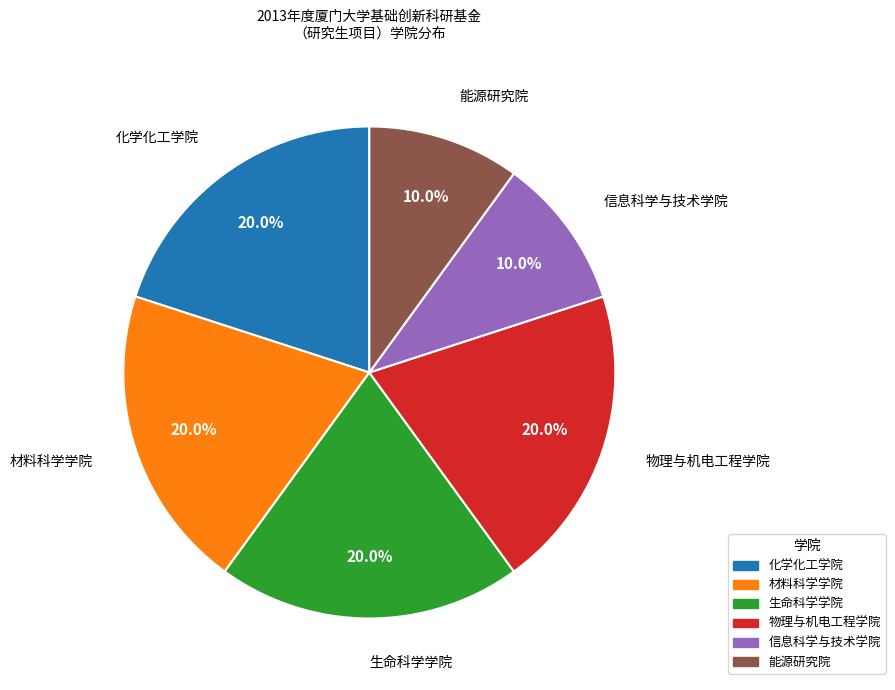

Approximately how many times larger is the value at 信息科学与技术学院 compared to 能源研究院?

1.0